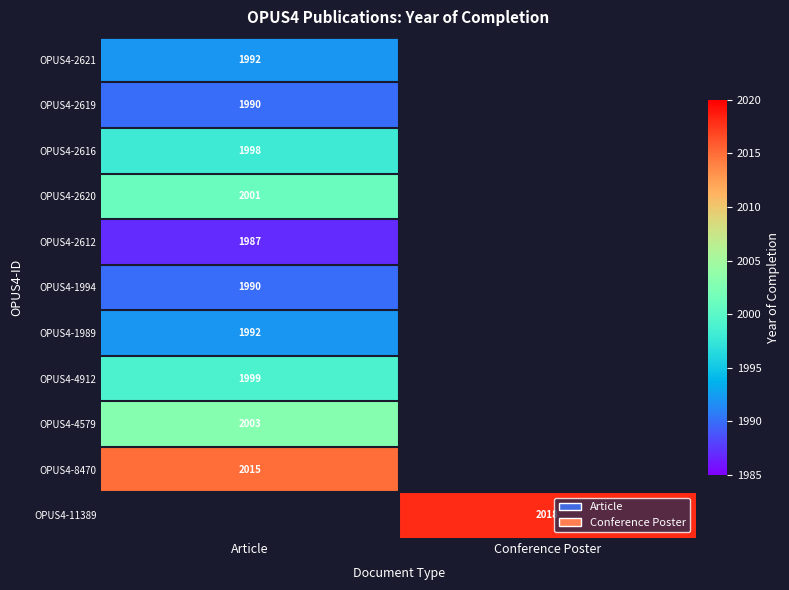

The OPUS4-2620 series shows 2001 at Article. True or false?

True